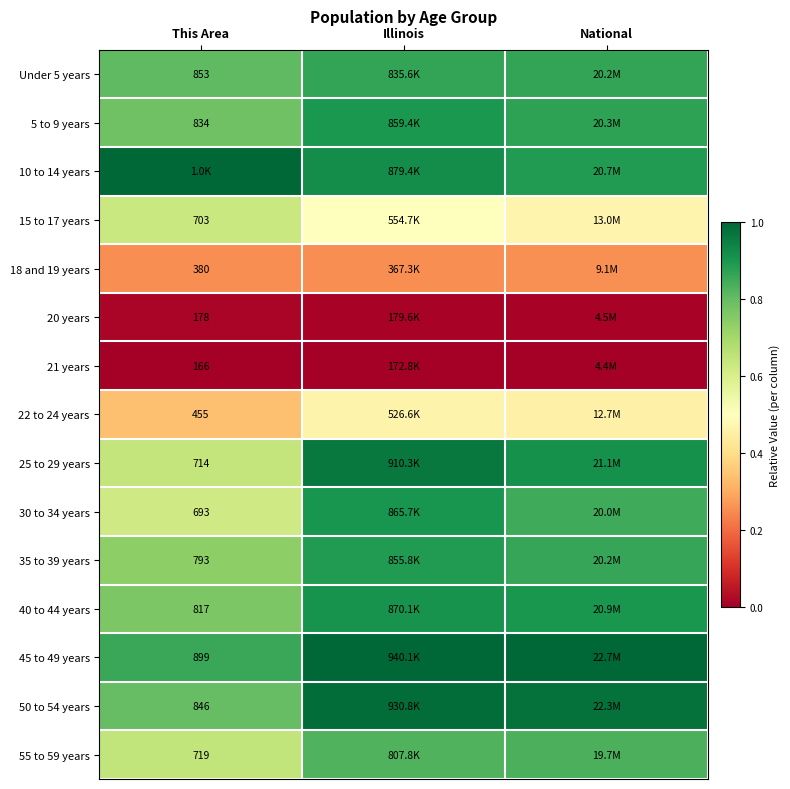

List the series in order of their peak value, lowest first.

21 years, 20 years, 18 and 19 years, 22 to 24 years, 15 to 17 years, 55 to 59 years, Under 5 years, 35 to 39 years, 5 to 9 years, 30 to 34 years, 40 to 44 years, 25 to 29 years, 50 to 54 years, 10 to 14 years, 45 to 49 years